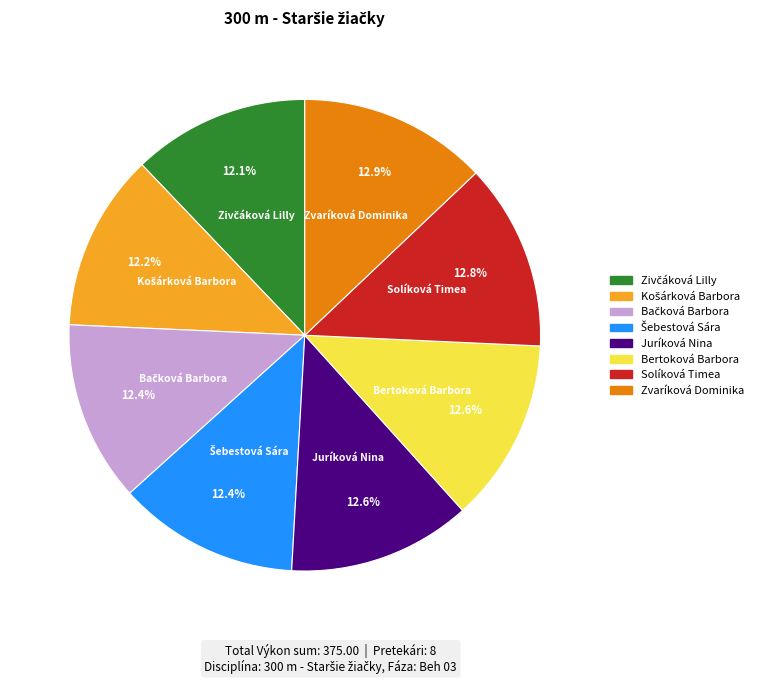

Count the number of slices in the pie.

8